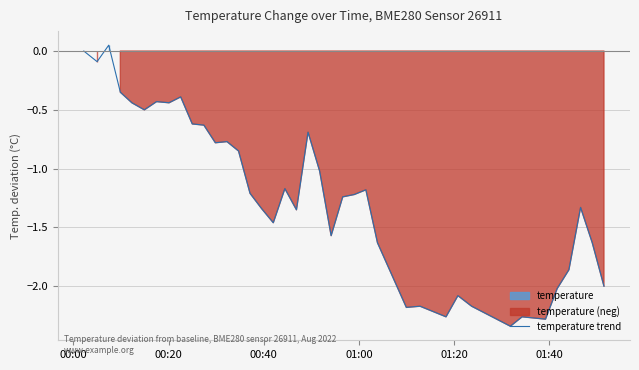

True or false: the data has more than 2 interior local peaks.

True